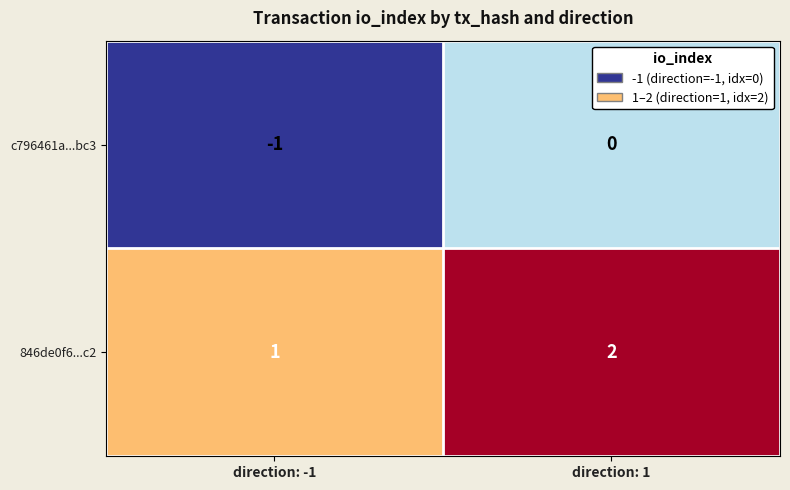

Rank the series by their maximum value, from highest to lowest.

846de0f6...c2, c796461a...bc3